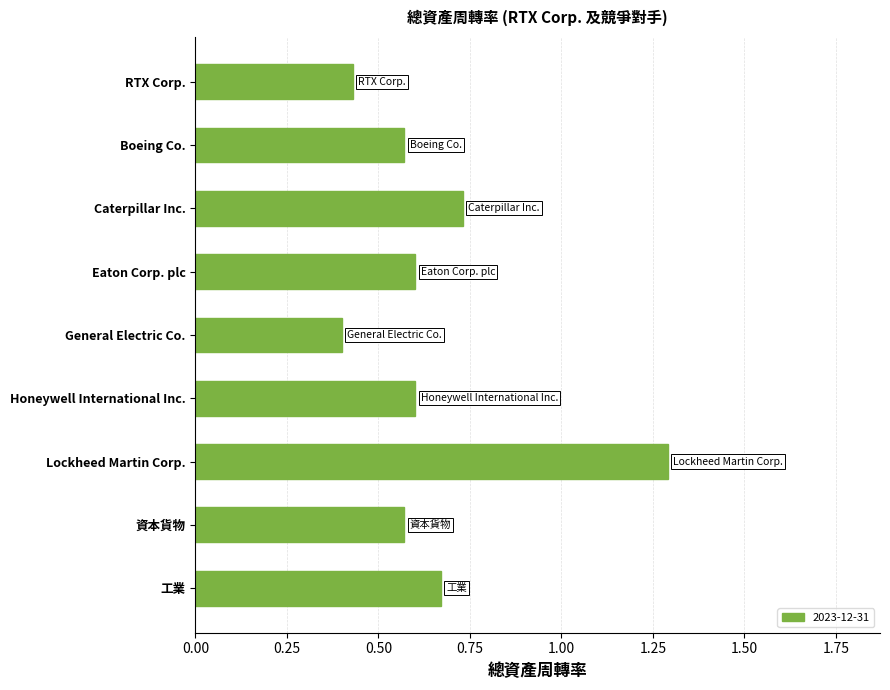

The value at RTX Corp. is 0.7. True or false?

False